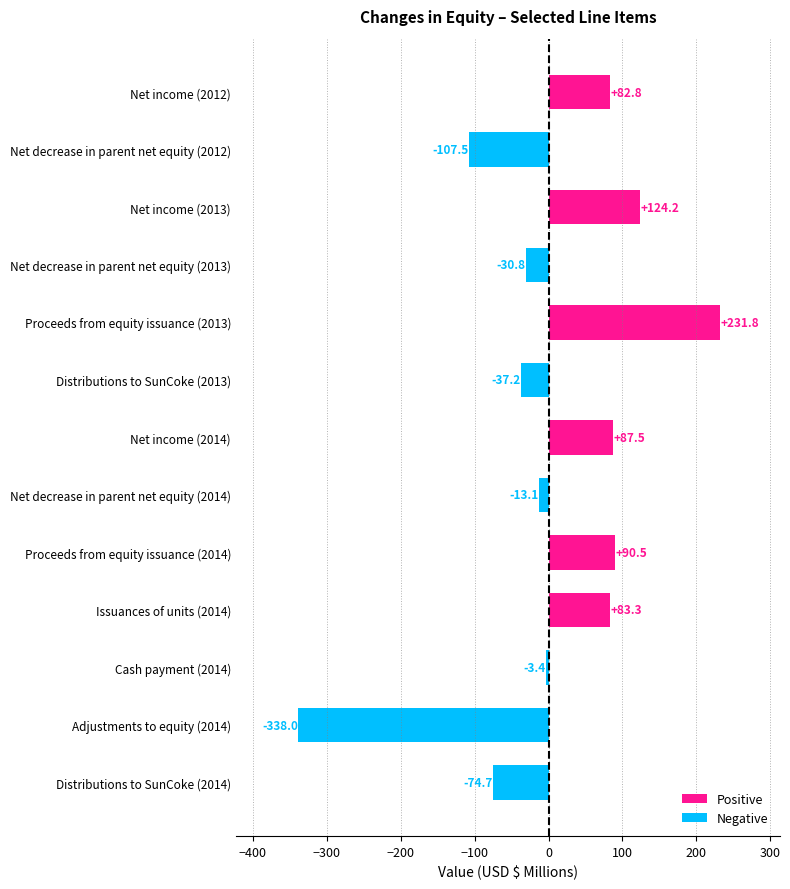

Which category has the lowest value across all series?

Adjustments to equity (2014)